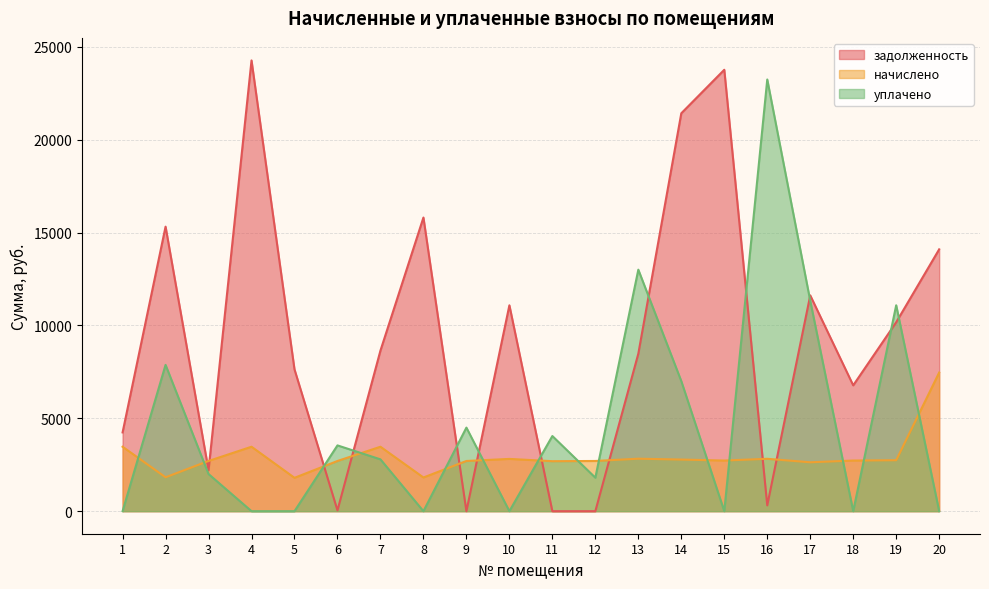

Which series has the largest range (max minus min)?

задолженность